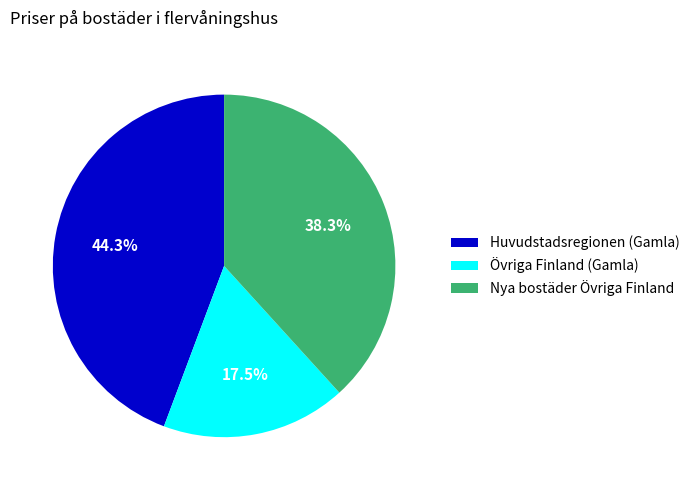

How many slices are in this pie chart?

3